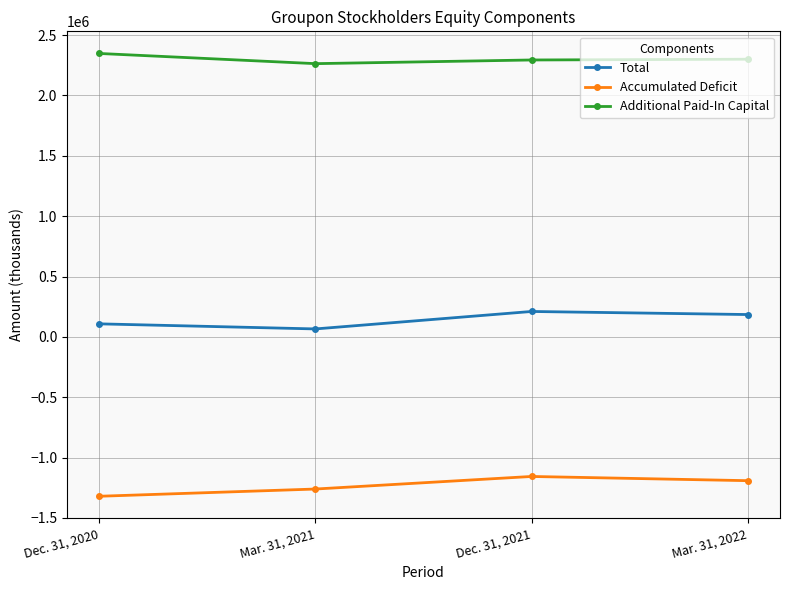

What is the label of the 4th point from the right?

Dec. 31, 2020